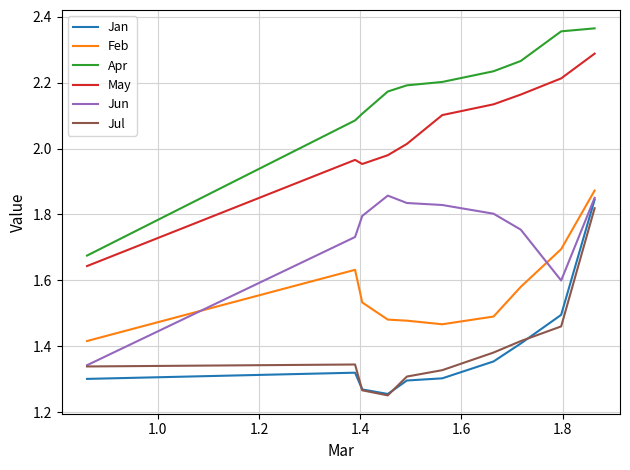

True or false: Jan and Feb cross at least once.

False